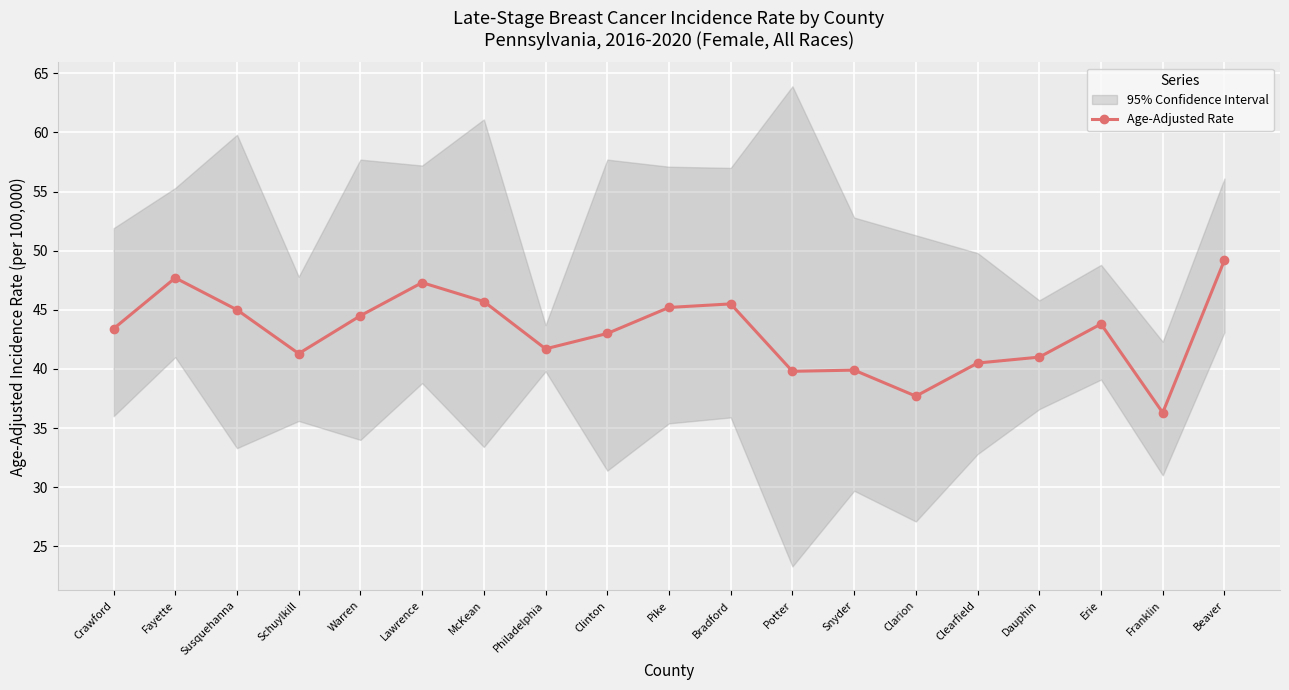

How many points are higher than both their immediate neighbors (excluding endpoints)?

5